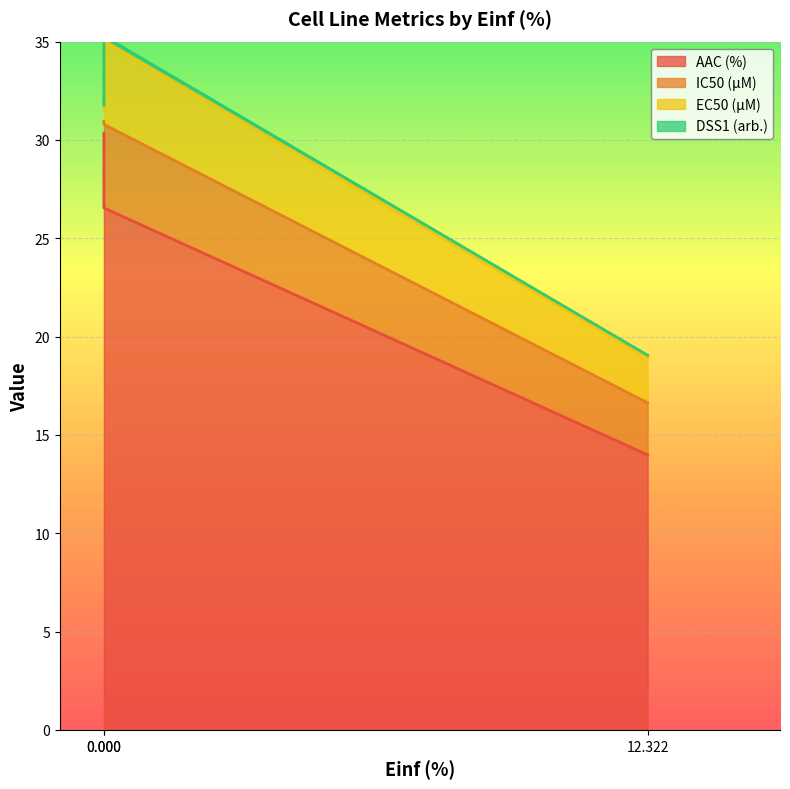

Reading left to right, transcribe all the data shown in this chart.

AAC (%): 14.0	30.3	26.5
IC50 (µM): 2.6	0.6	4.2
EC50 (µM): 2.3	0.6	4.2
DSS1 (arb.): 0.1	0.2	0.2